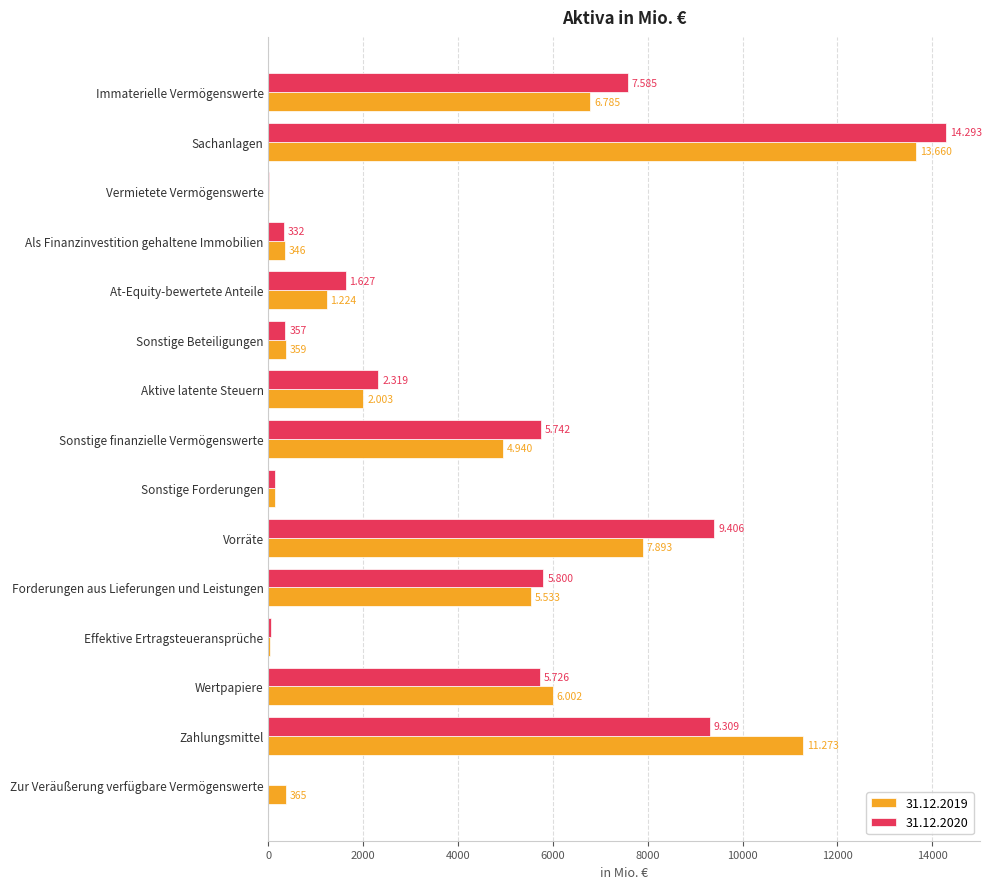

Between Forderungen aus Lieferungen und Leistungen and Zur Veräußerung verfügbare Vermögenswerte, which is larger?

Forderungen aus Lieferungen und Leistungen